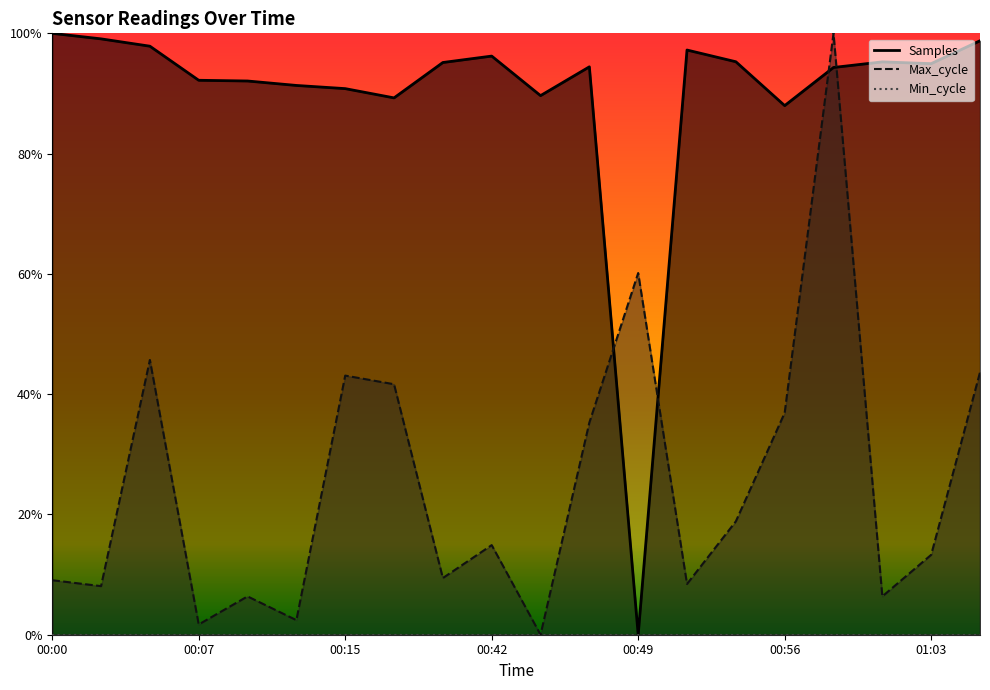

The Max_cycle series shows 0.1 at 00:00. True or false?

True